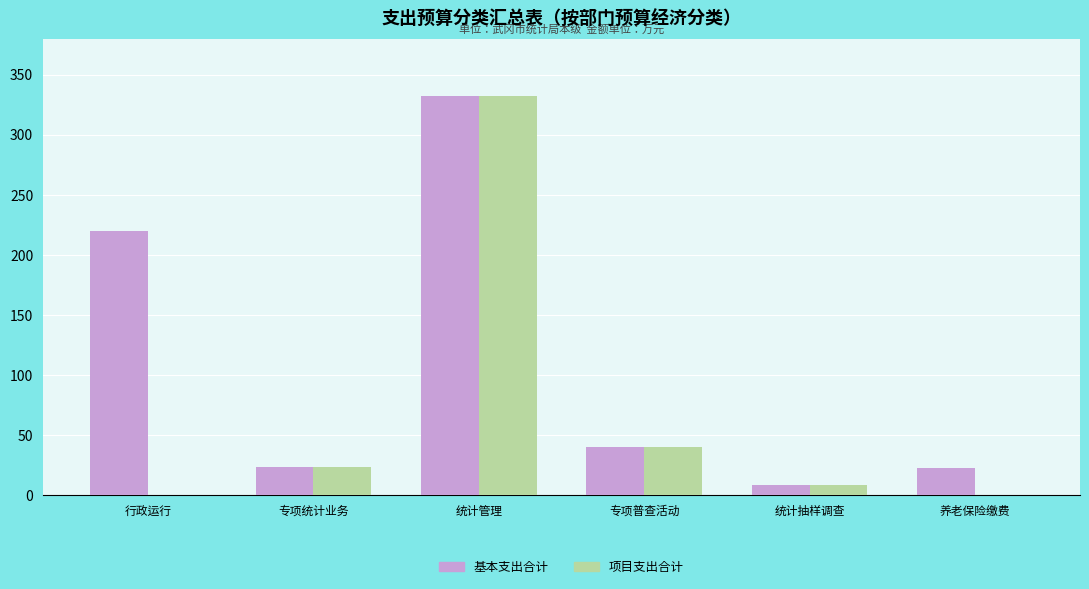

Between 行政运行 and 统计管理, which series saw the biggest shift?

项目支出合计